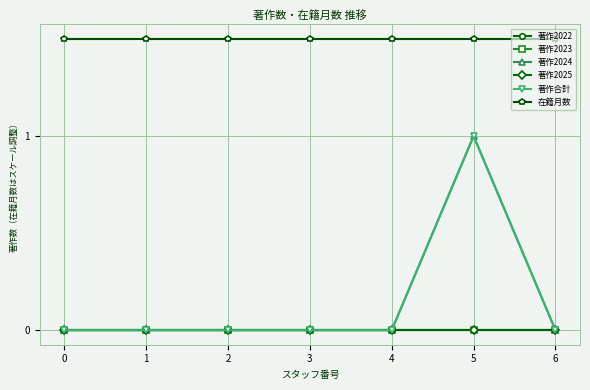

At which category is the sum across all series the highest?

5